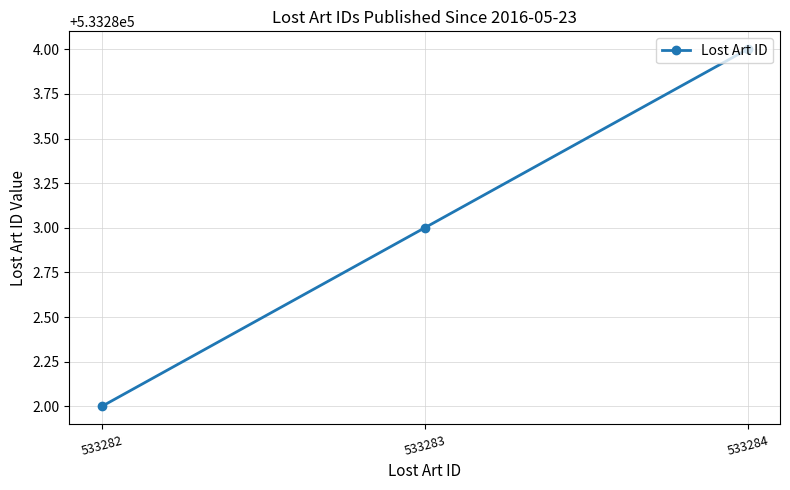

What is the difference between the maximum and second lowest values?

1